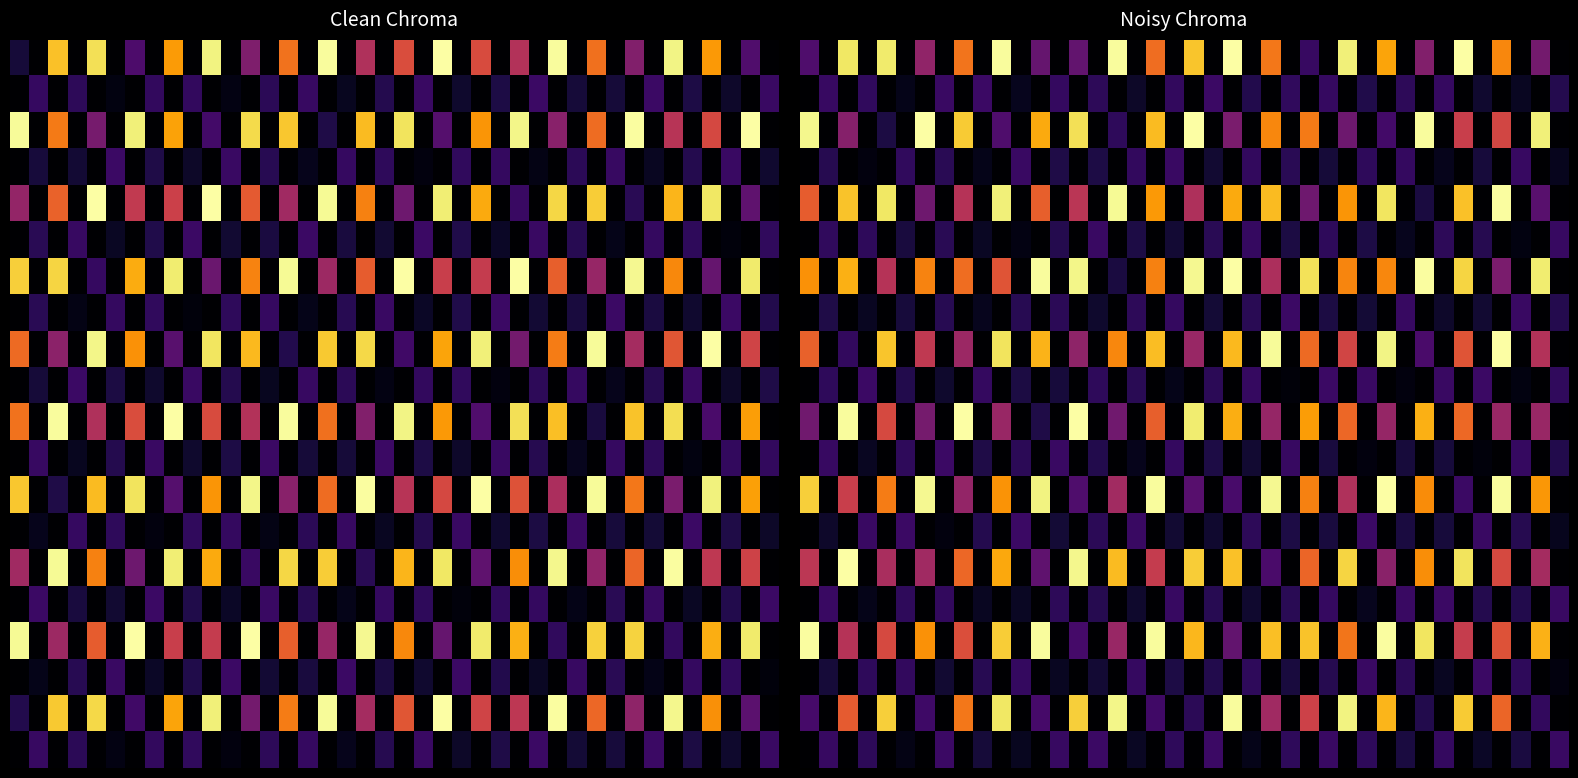

How many values in 0.0 are above zero?

20